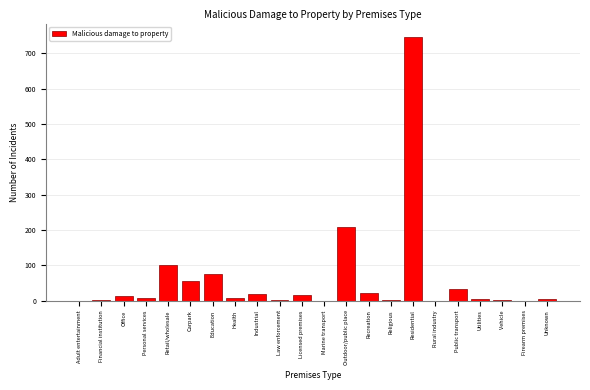

At which label is the value closest to 373?

Outdoor/public place